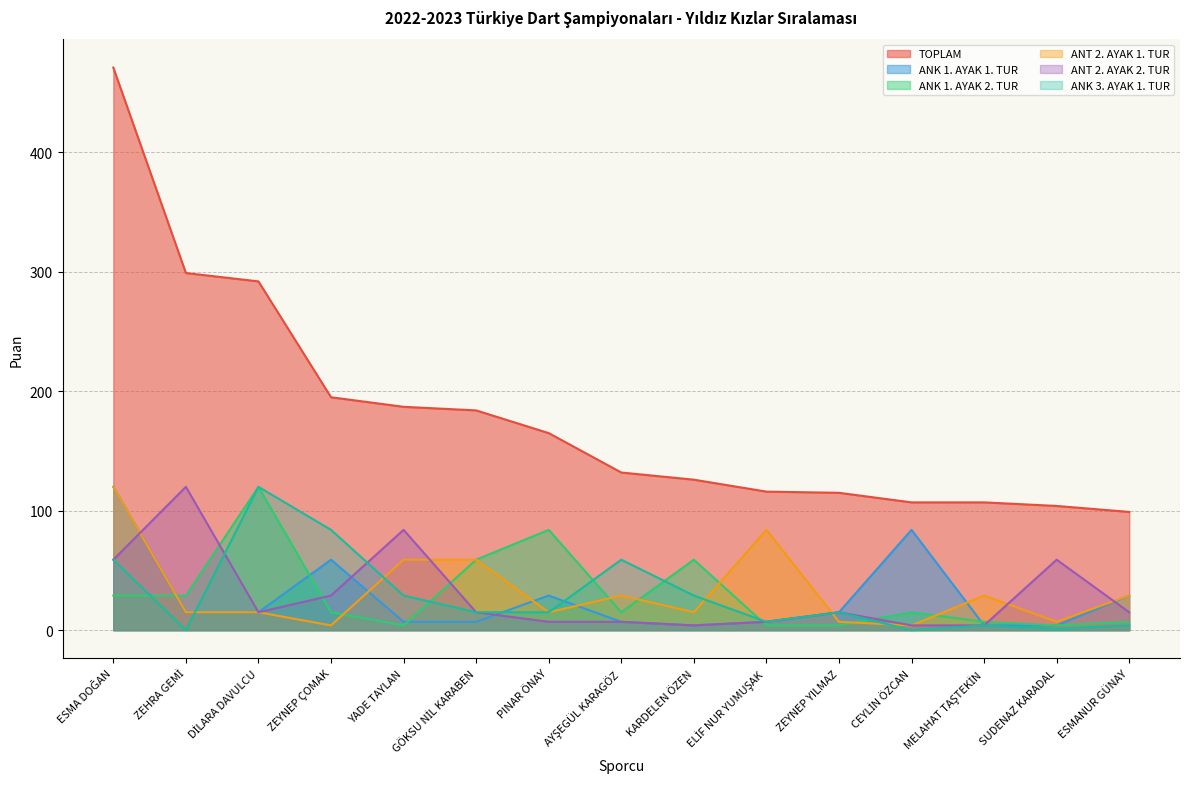

Reading left to right, what are all the values shown in this chart?

TOPLAM: 471	299	292	195	187	184	165	132	126	116	115	107	107	104	99
ANK 1. AYAK 1. TUR: 120	15	15	59	7	7	29	7	4	7	15	84	4	4	29
ANK 1. AYAK 2. TUR: 29	29	120	15	4	59	84	15	59	4	4	15	7	4	7
ANT 2. AYAK 1. TUR: 120	15	15	4	59	59	15	29	15	84	7	4	29	7	29
ANT 2. AYAK 2. TUR: 59	120	15	29	84	15	7	7	4	7	15	4	4	59	15
ANK 3. AYAK 1. TUR: 59	0	120	84	29	15	15	59	29	7	15	0	4	1	4